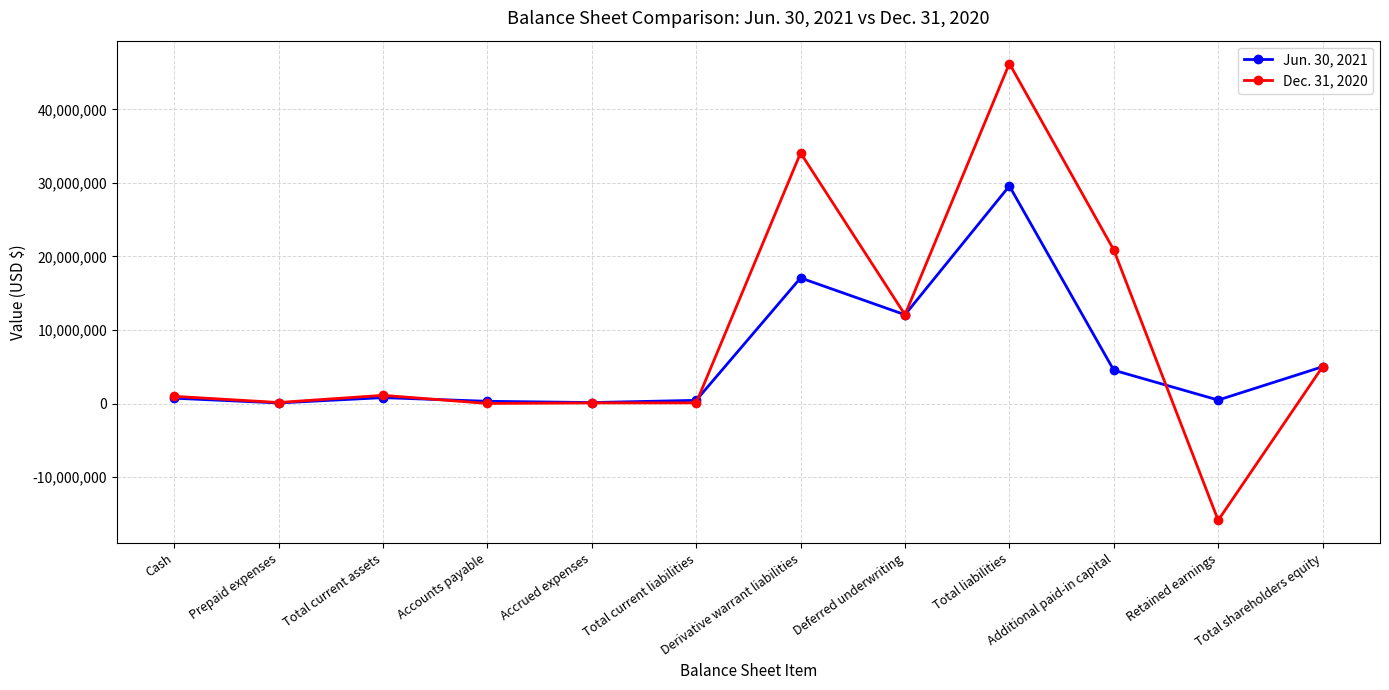

What is the approximate value of Dec. 31, 2020 at Retained earnings?

-15887048